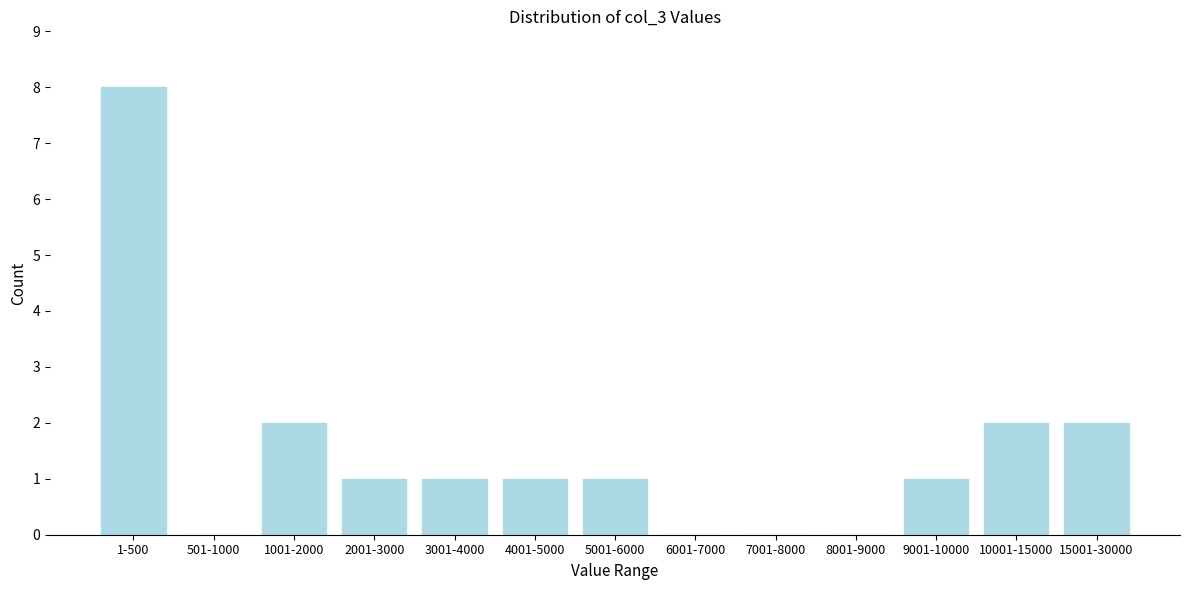

What is the sum of all values?

19